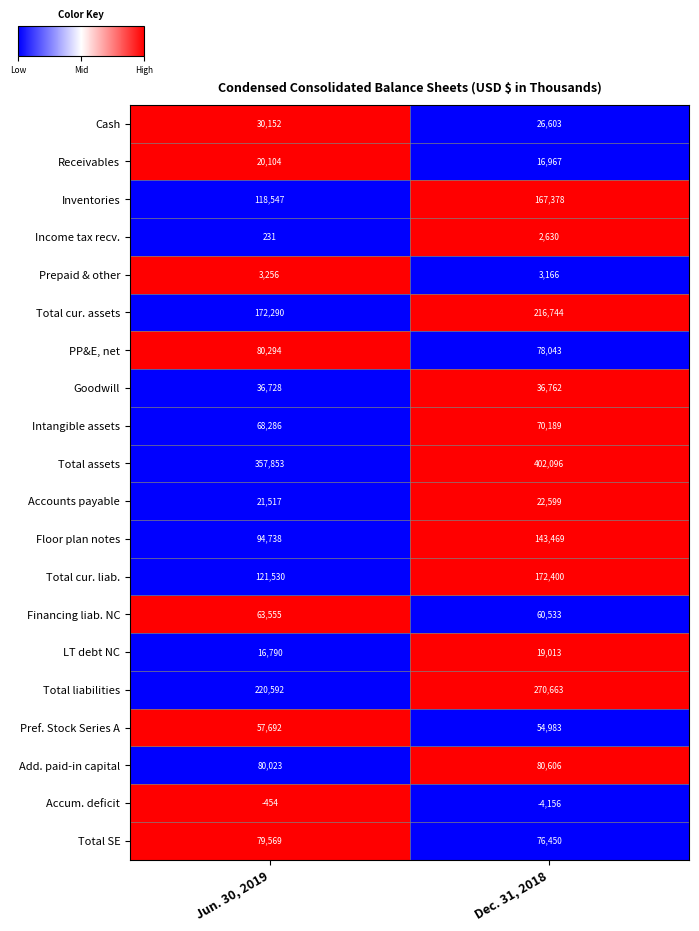

How many values in the Prepaid & other series are below 3256?

1